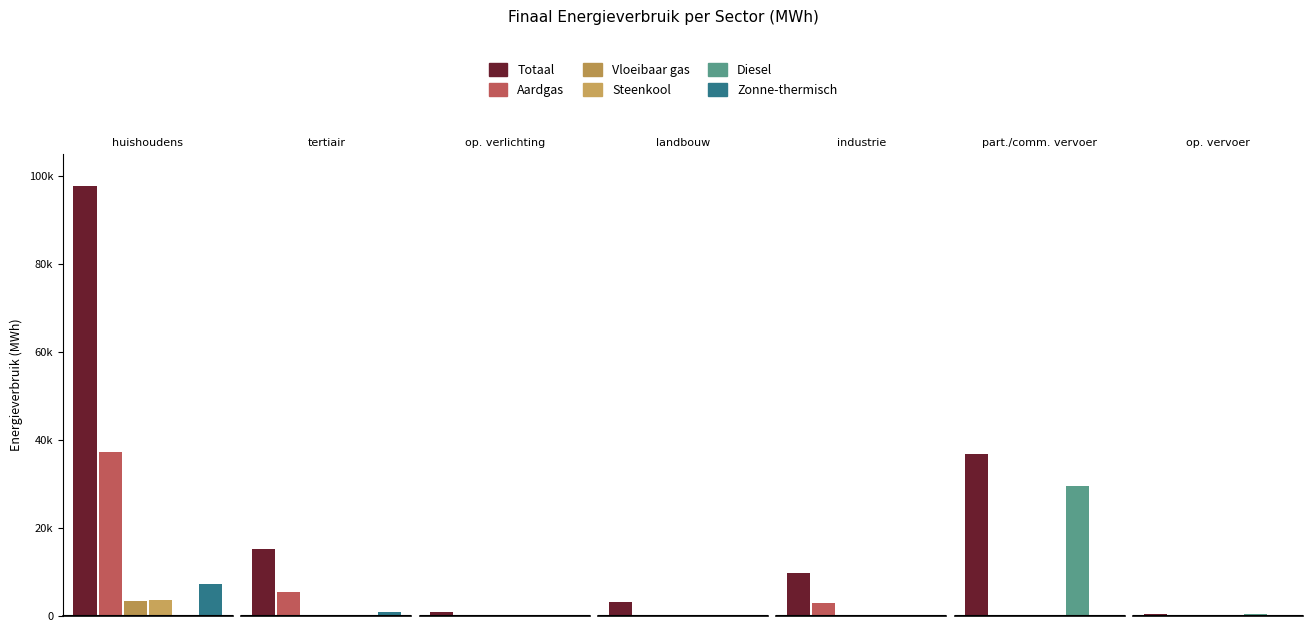

Does the chart contain any negative values?

No